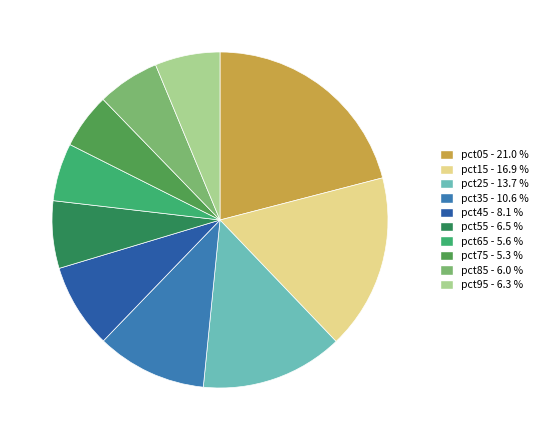

Which has a higher value, pct35 or pct75?

pct35